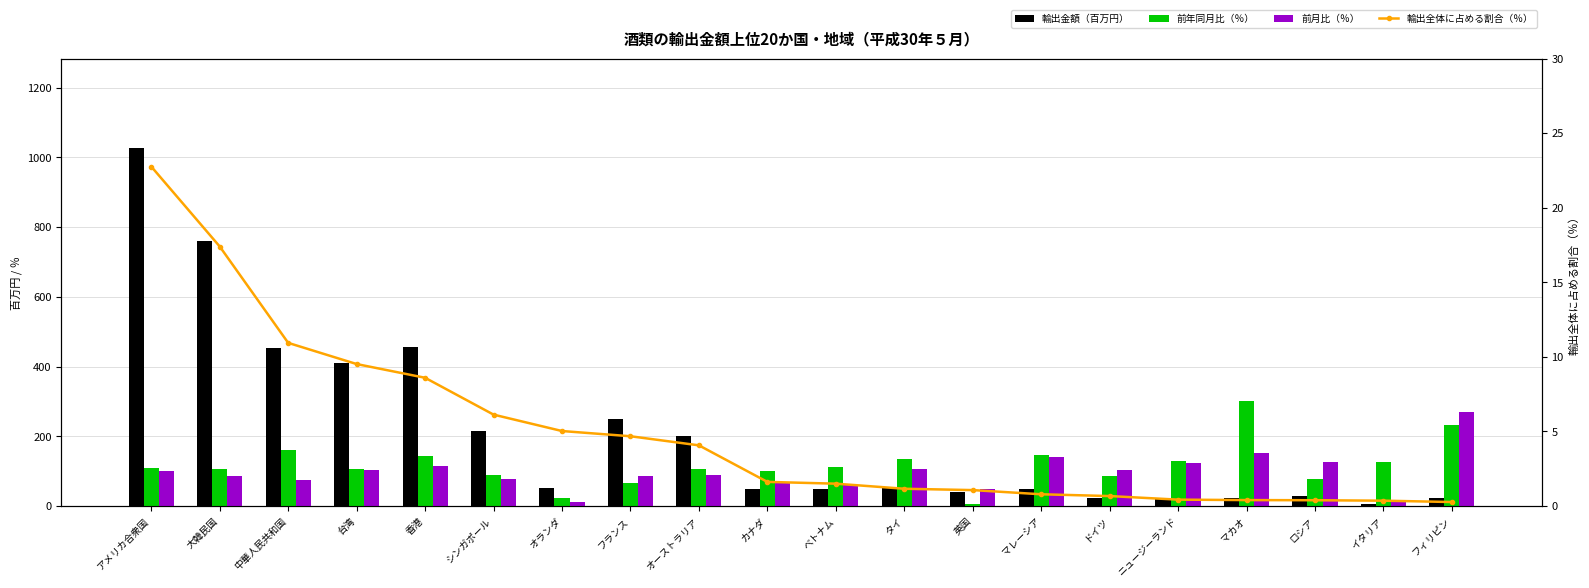

The 輸出全体に占める割合（％） series shows 0.4 at ニュージーランド. True or false?

True